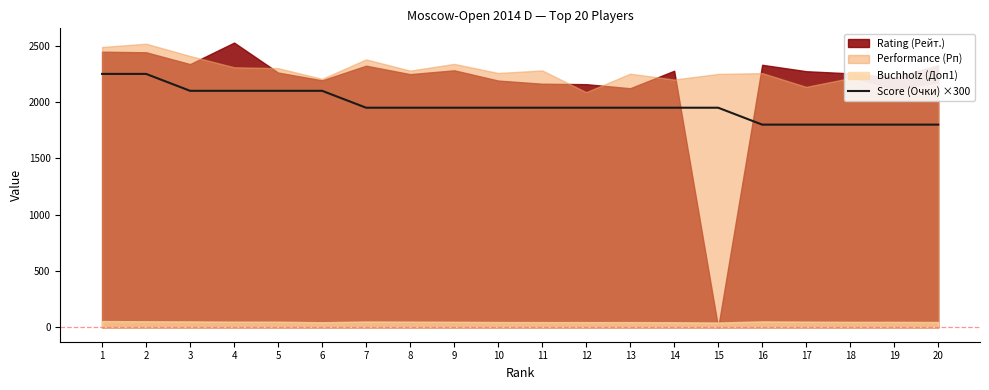

Is it true that the value at 7 is 3391?

False